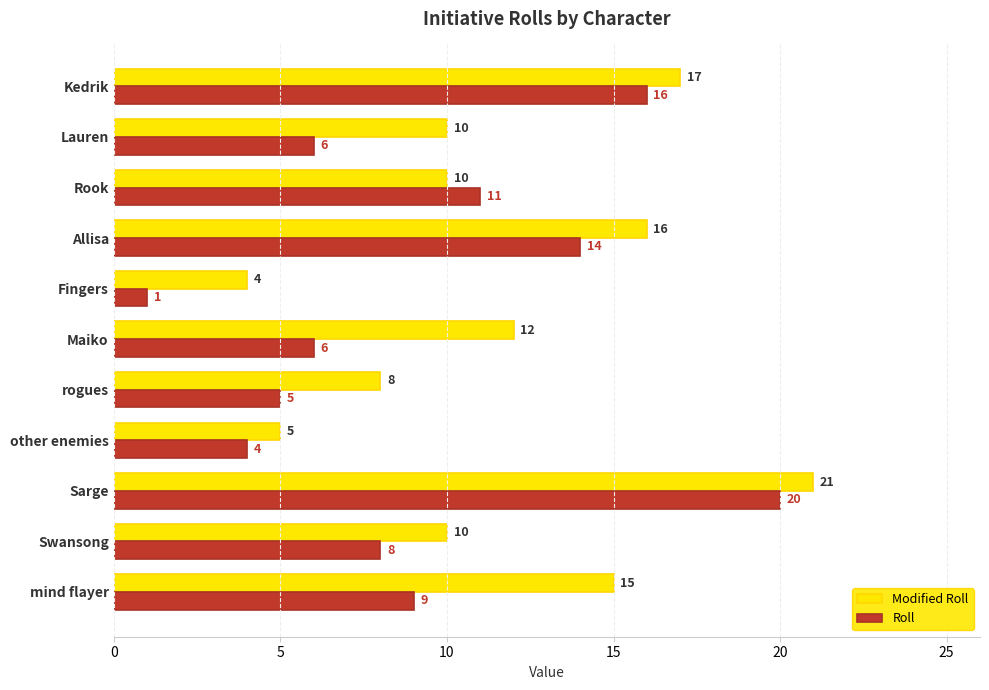

What is the difference between the maximum and second lowest values in the Modified Roll series?

16